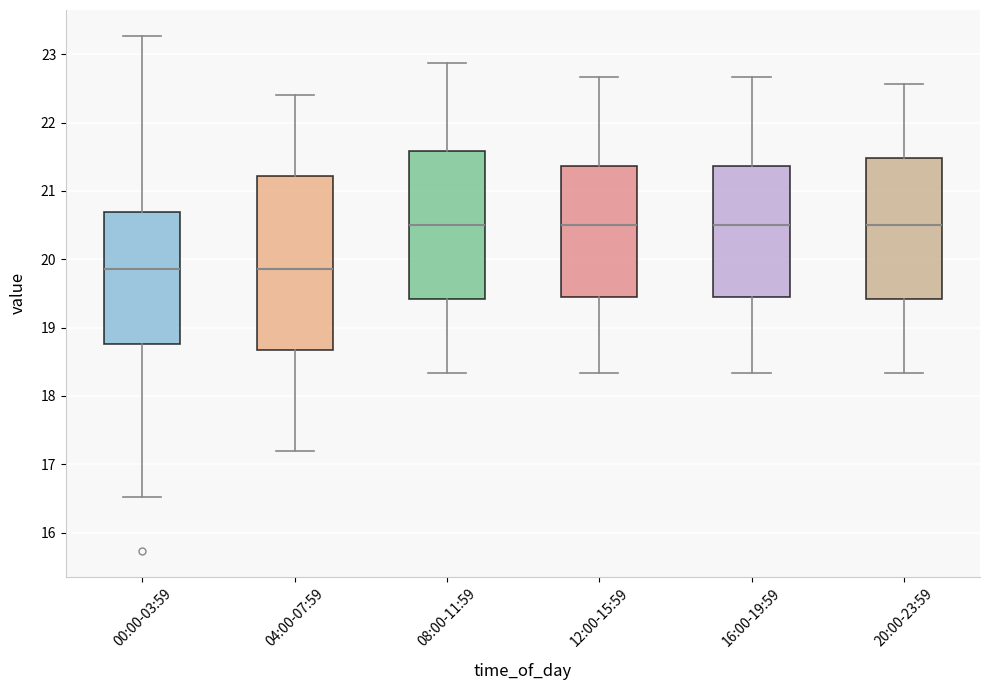

Where does the upper whisker of the box for 00:00-03:59 end on the y-axis? The values are not printed on the chart, so give them approximately, as read against the axis.

23.3